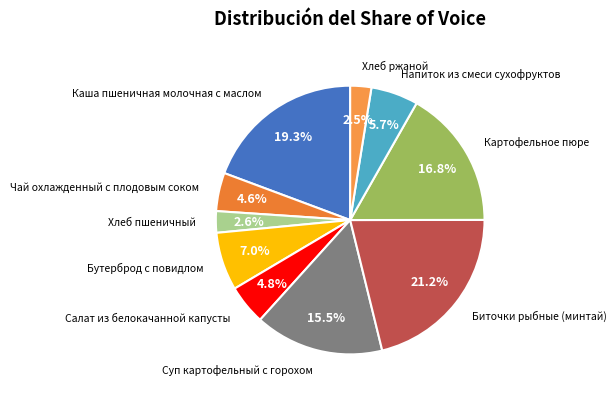

What percentage do Хлеб ржаной and Биточки рыбные (минтай) together represent?

23.7%